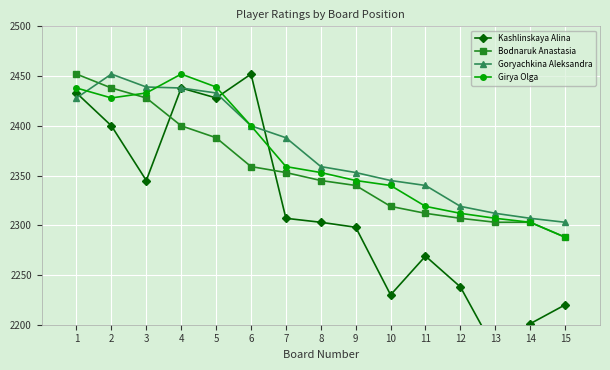

What is the value of the Goryachkina Aleksandra point at the 3rd from the left?

2439